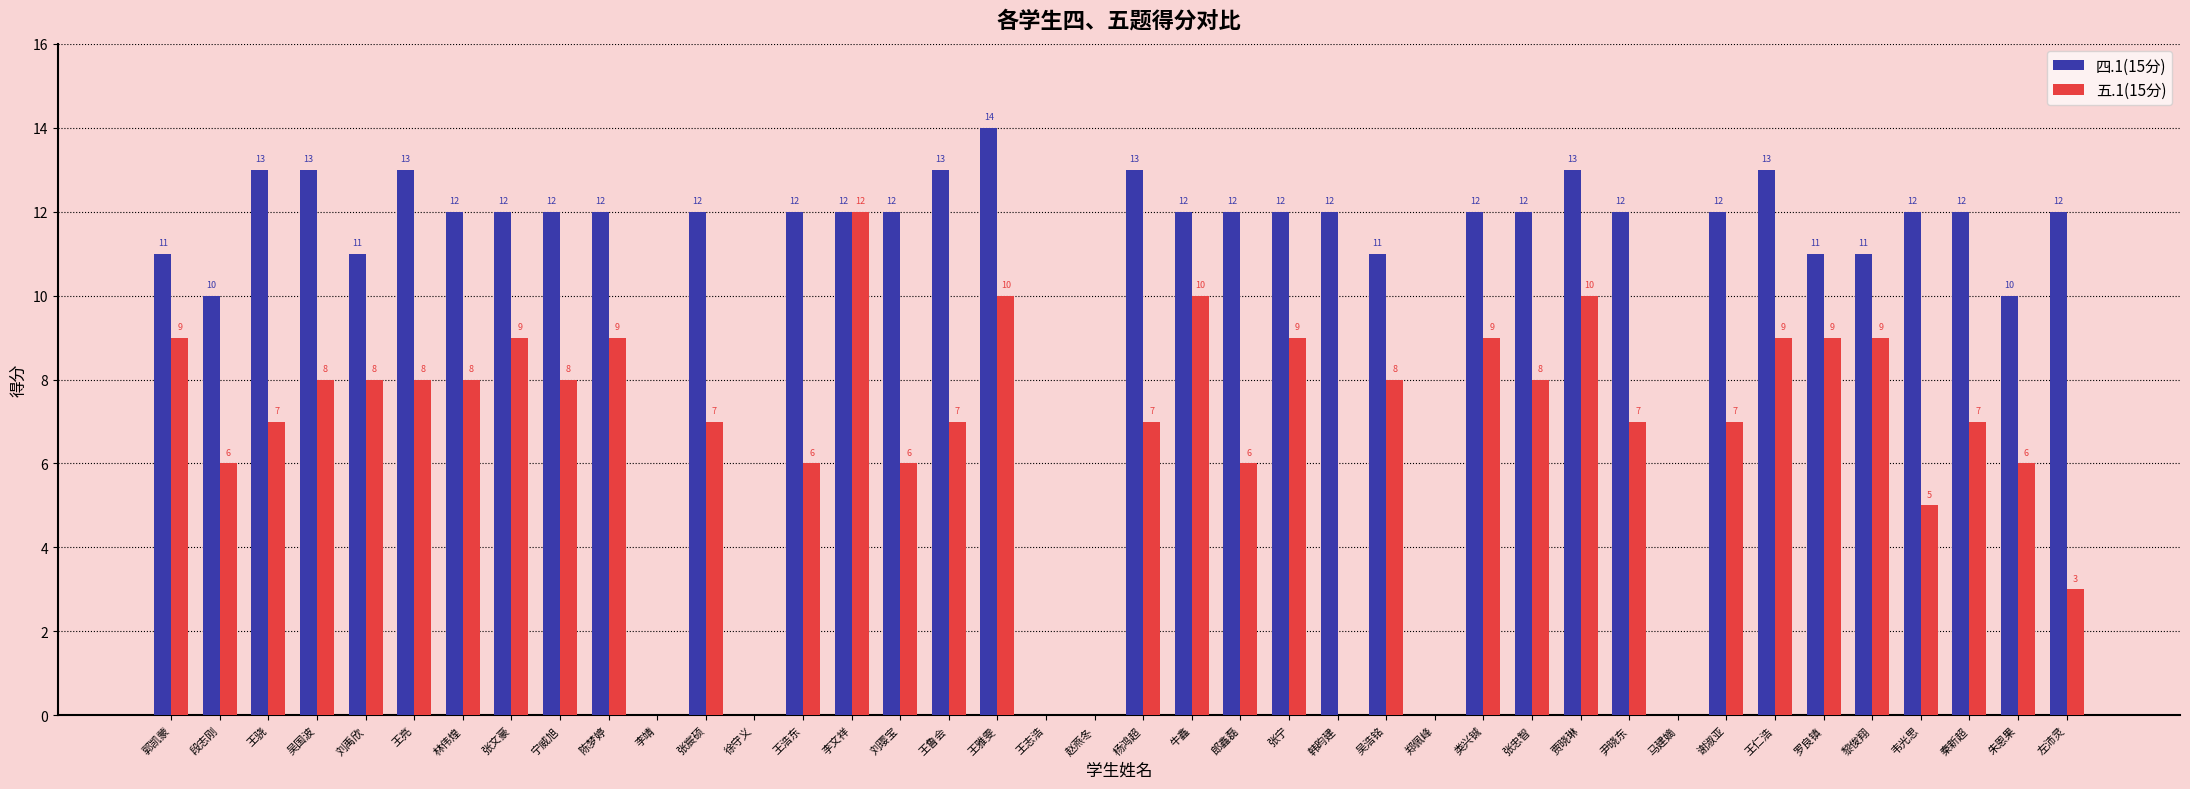

Where does the 四.1(15分) series first go above 12?

王骁